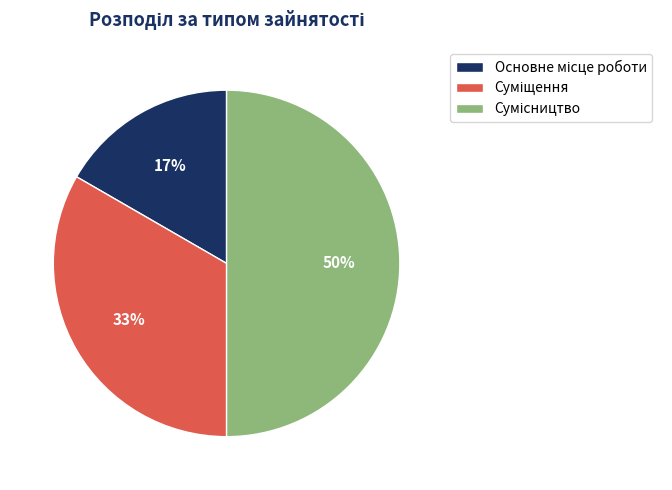

To the nearest percent, what is the difference between the largest and smallest slice percentages?

33%